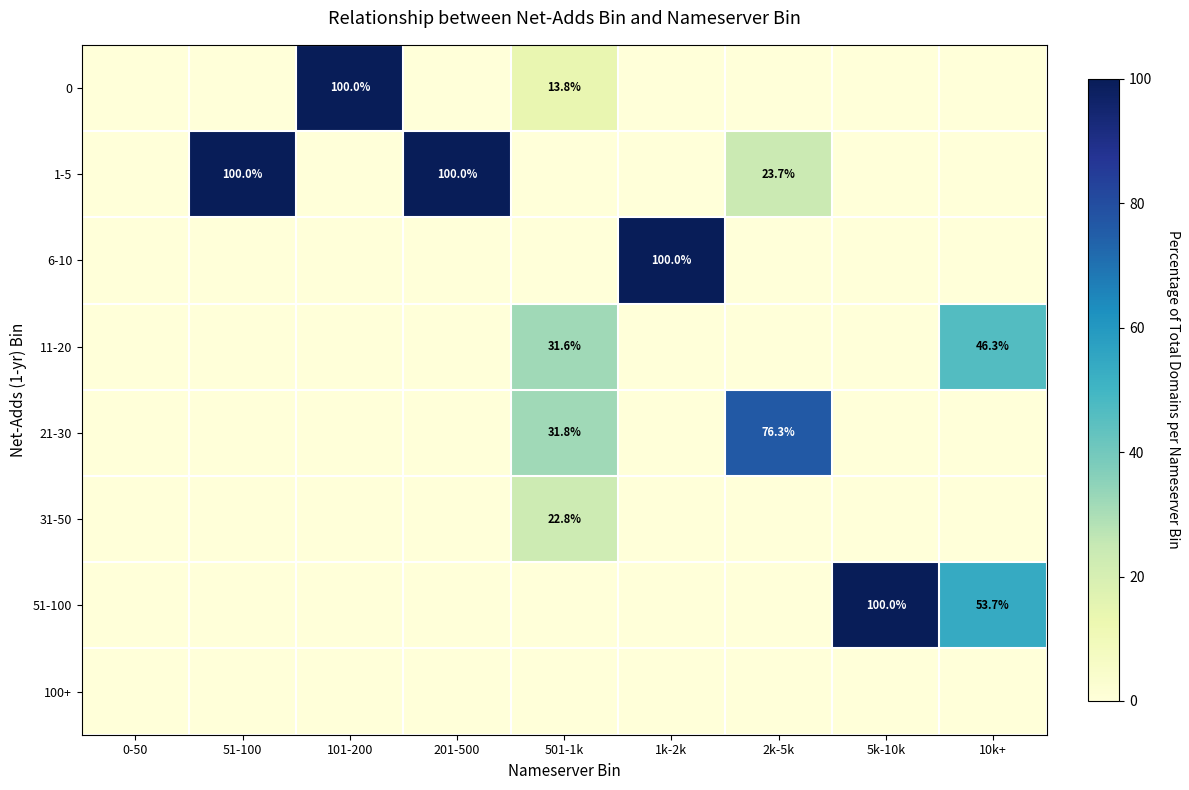

How many series are shown in this chart?

8